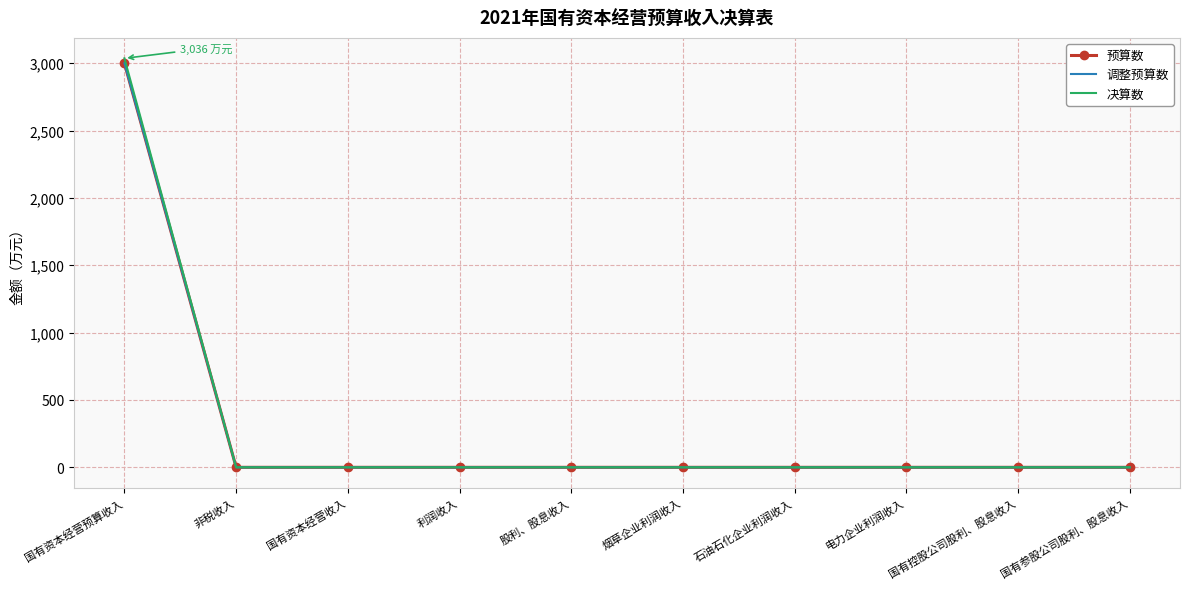

List the series in order of their peak value, highest first.

决算数, 预算数, 调整预算数